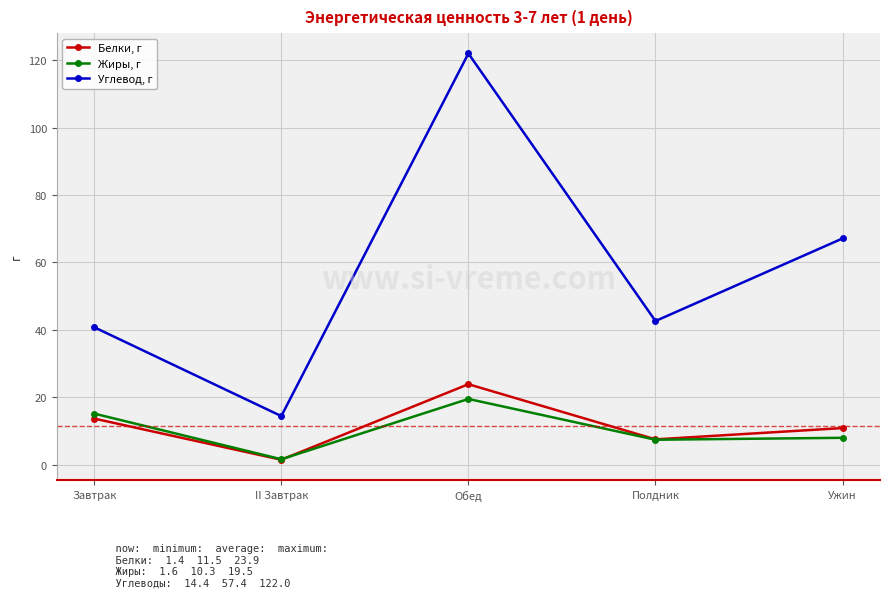

List the labels in order of Белки, г value, smallest first.

II Завтрак, Полдник, Ужин, Завтрак, Обед